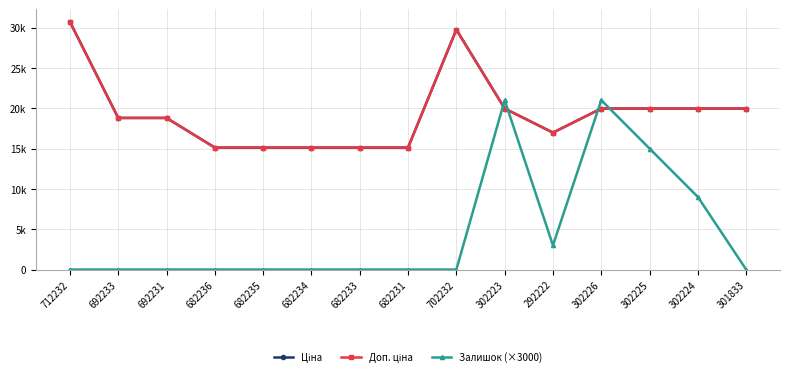

What is the difference between the highest and lowest values at 682236?

15120.0